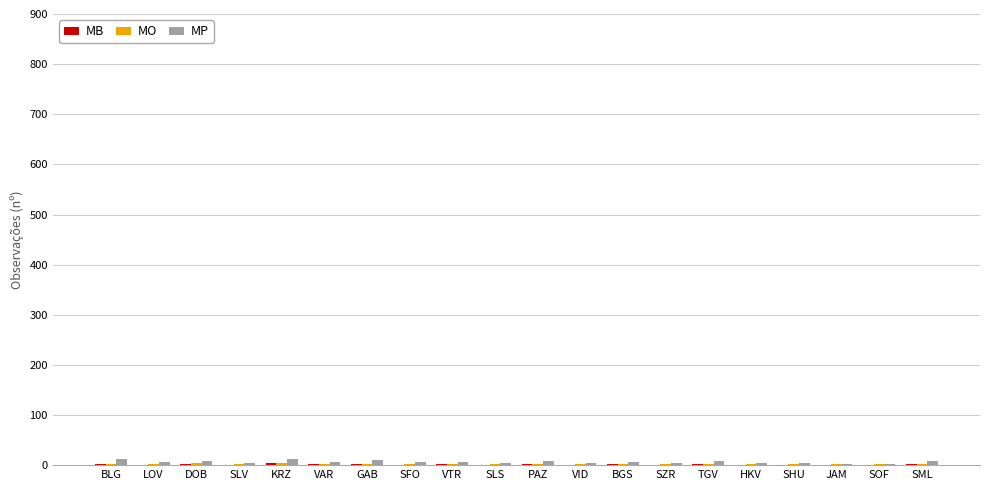

What is the sum of all MP values?

133